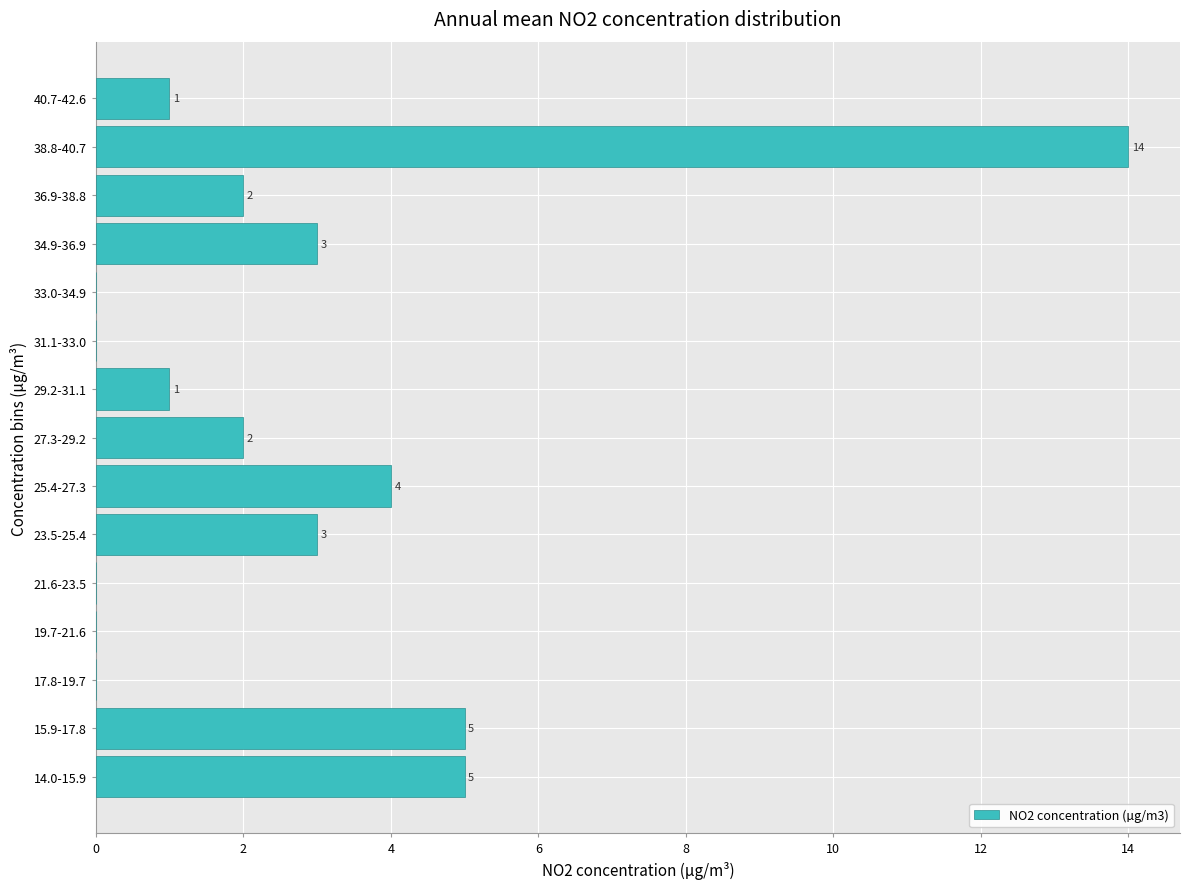

Reading bottom to top, extract all data points from this chart.

14.0-15.9=5	15.9-17.8=5	17.8-19.7=0	19.7-21.6=0	21.6-23.5=0	23.5-25.4=3	25.4-27.3=4	27.3-29.2=2	29.2-31.1=1	31.1-33.0=0	33.0-34.9=0	34.9-36.9=3	36.9-38.8=2	38.8-40.7=14	40.7-42.6=1